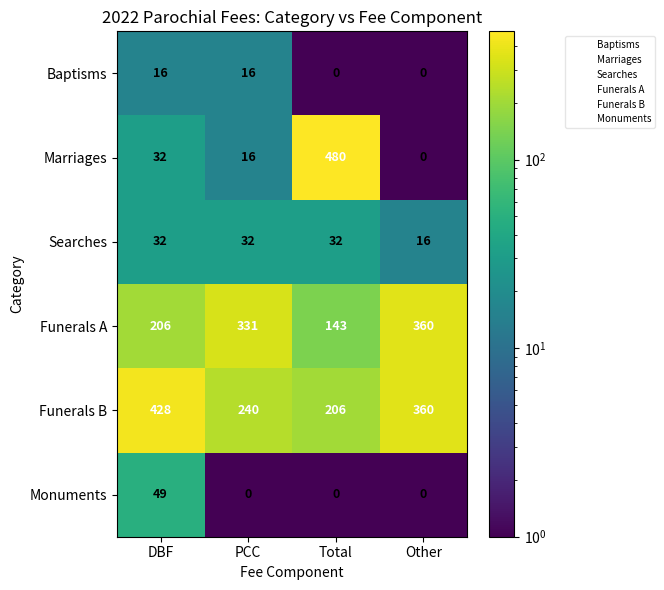

Rank the series by their maximum value, from highest to lowest.

Marriages, Funerals B, Funerals A, Monuments, Searches, Baptisms